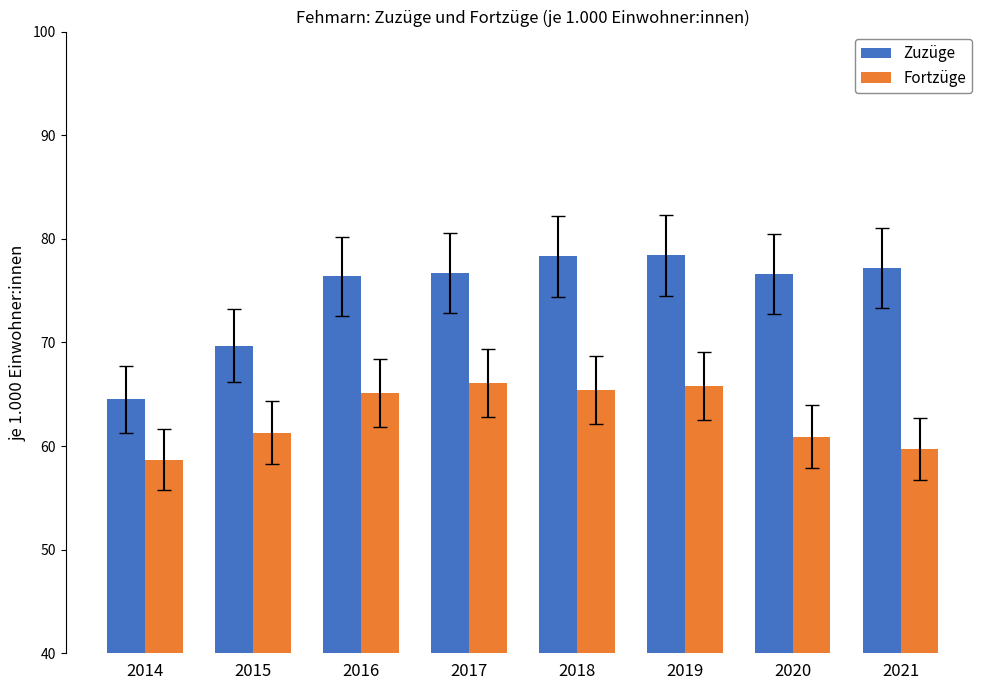

Rank the series by their average value, from highest to lowest.

Zuzüge, Fortzüge